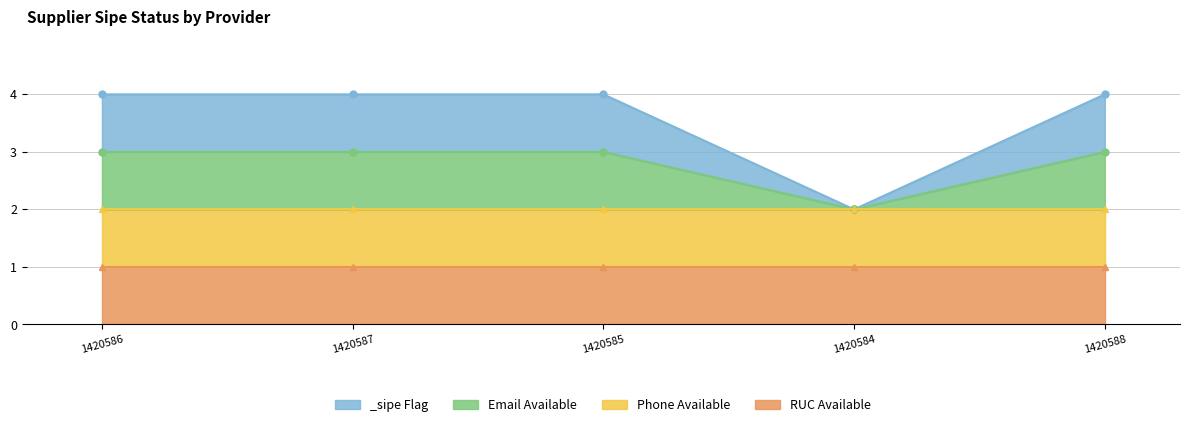

What is the label of the 1st point from the right?

1420588